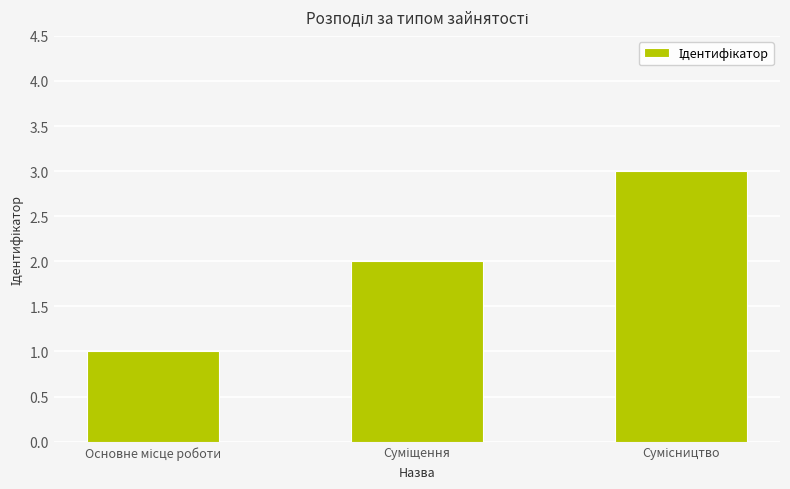

What is the greatest value displayed?

3